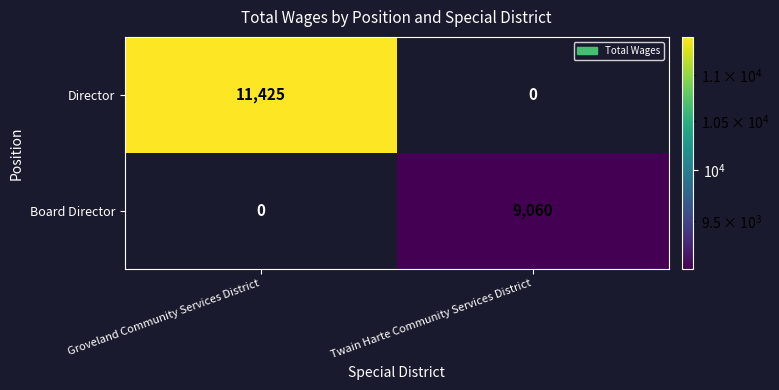

At Groveland Community Services District, list the series in order from smallest to largest.

Board Director, Director